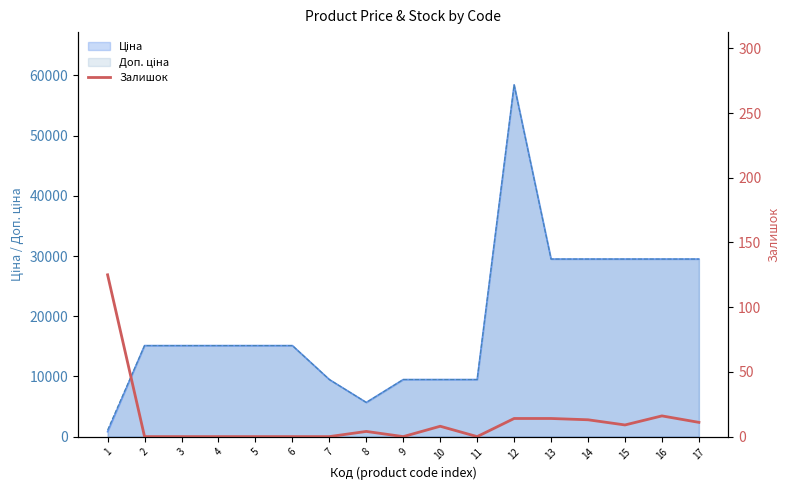

What is the value of the 8th point from the left?

4